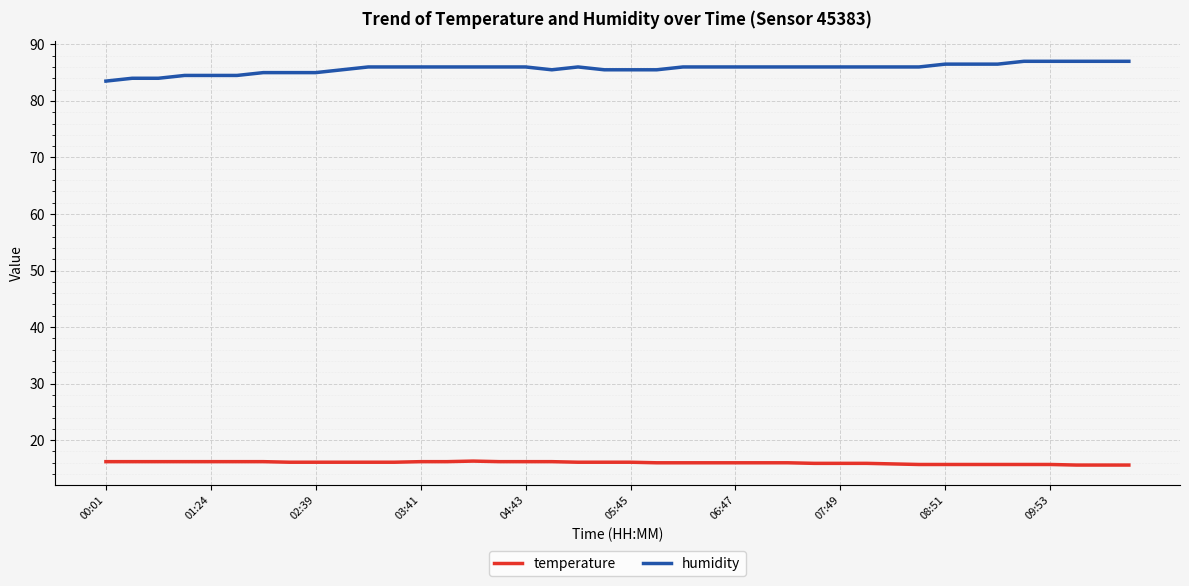

What is the greatest value displayed?

87.0